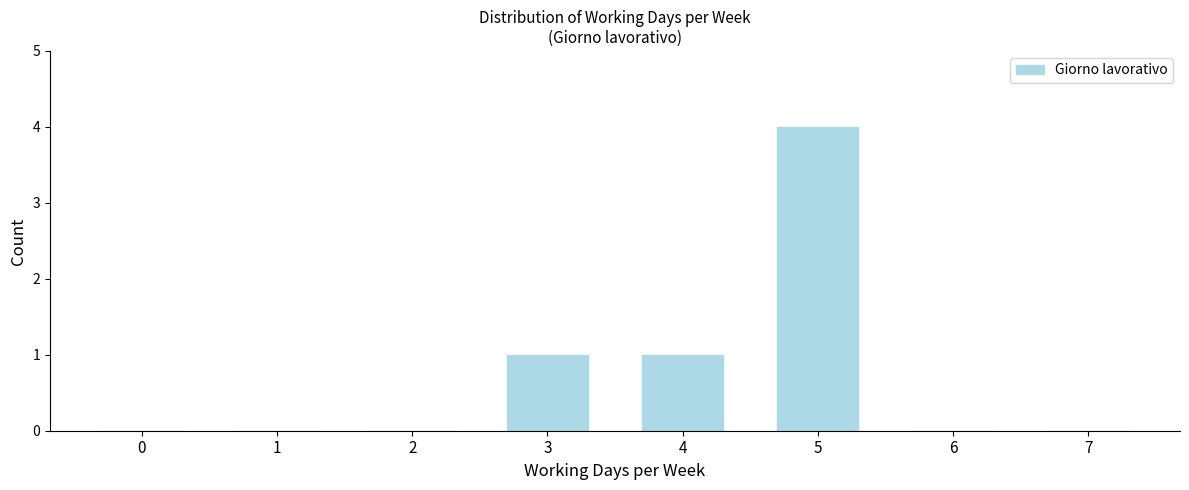

Reading left to right, transcribe all the data shown in this chart.

0=0	1=0	2=0	3=1	4=1	5=4	6=0	7=0